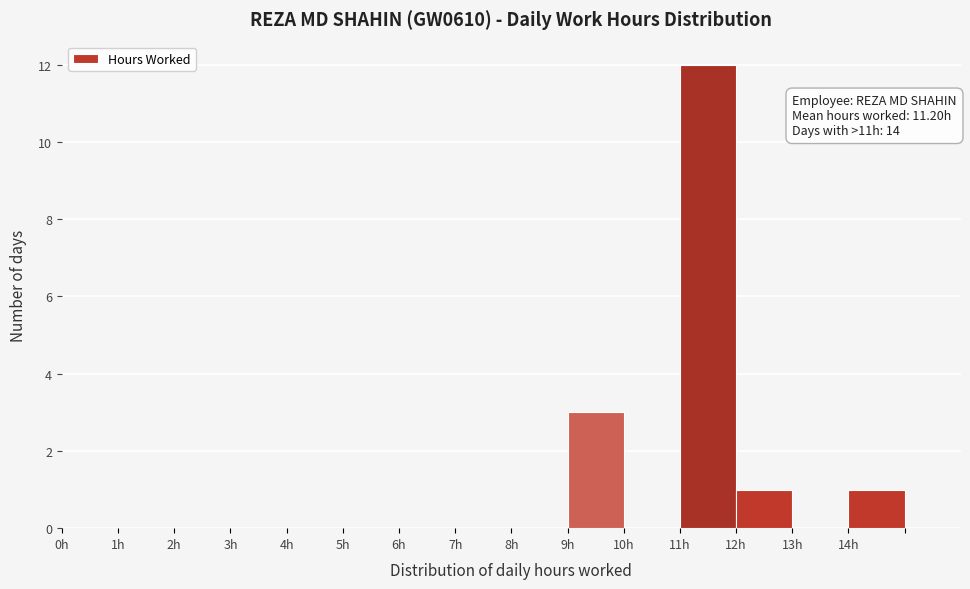

Which range on the x-axis has the tallest bar?

11 to 12